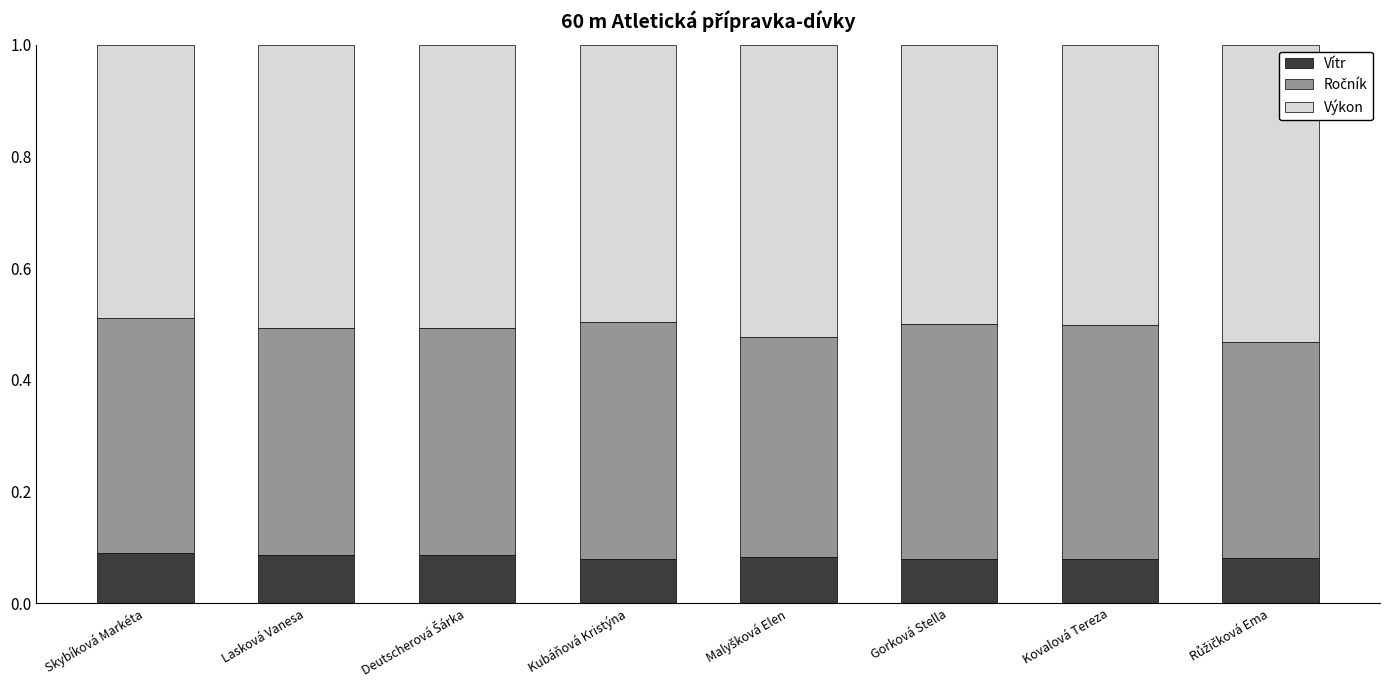

What is the label of the 6th bar from the left?

Gorková Stella